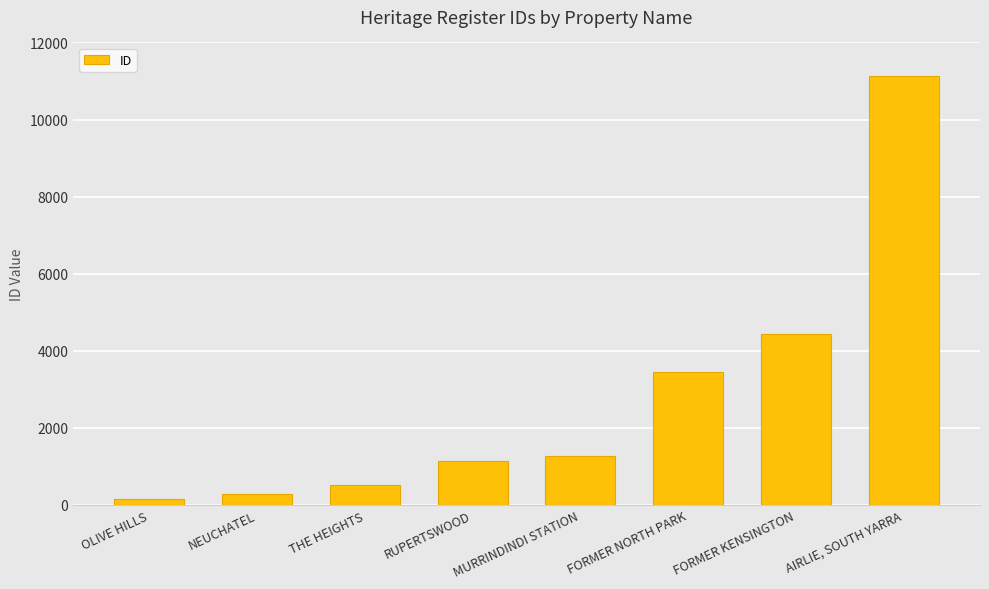

What is the approximate value at AIRLIE, SOUTH YARRA?

11123